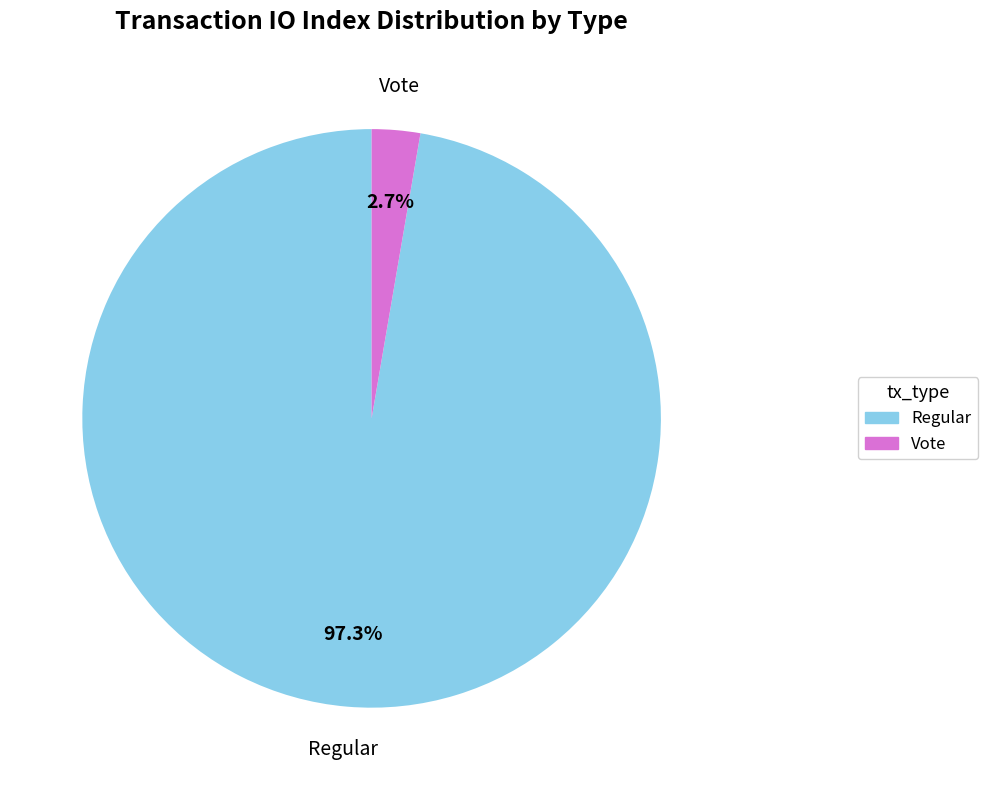

Which category has the biggest portion of the pie?

Regular